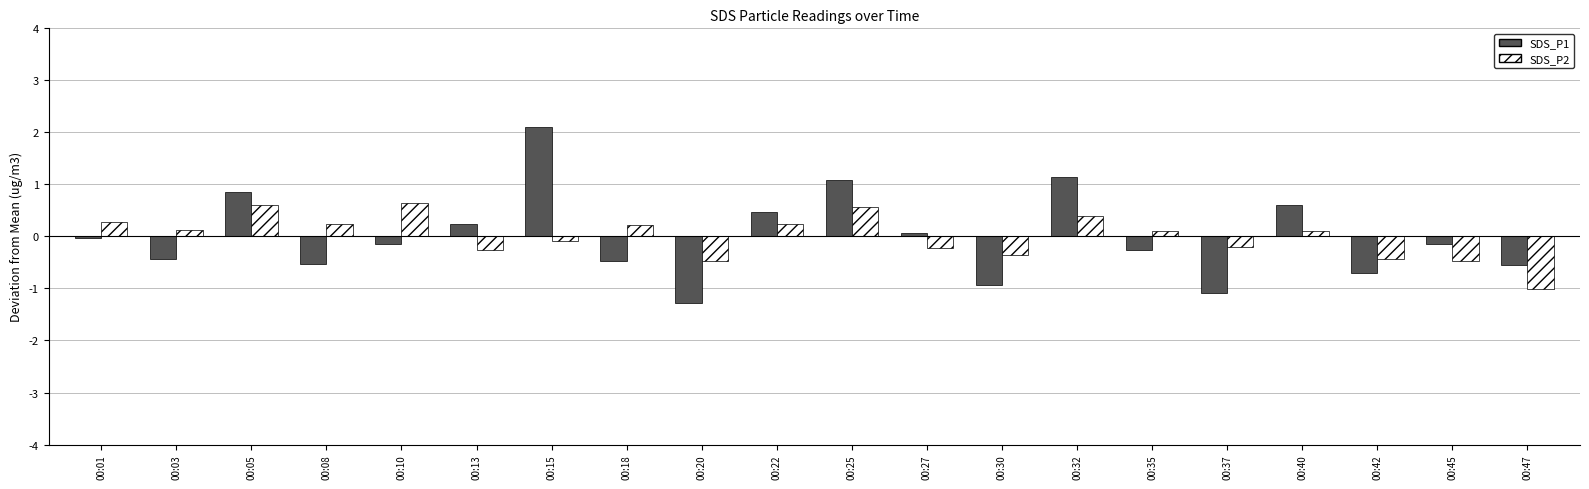

What is the difference between the second highest and minimum values in the SDS_P2 series?

1.6